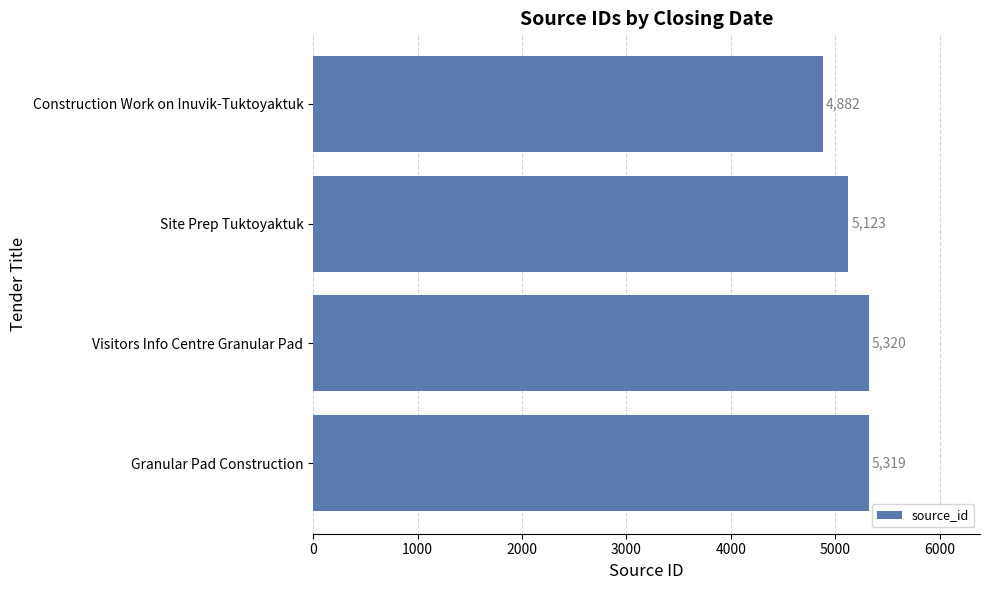

Reading bottom to top, transcribe all the data shown in this chart.

Granular Pad Construction=5319	Visitors Info Centre Granular Pad=5320	Site Prep Tuktoyaktuk=5123	Construction Work on Inuvik-Tuktoyaktuk=4882